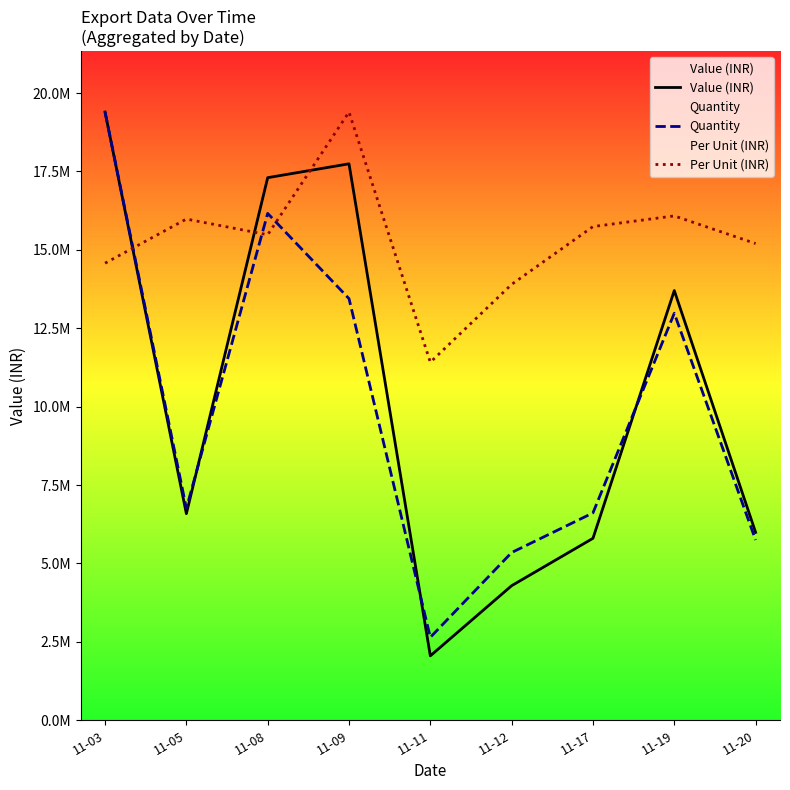

Is this an area chart (filled region under the line)?

No